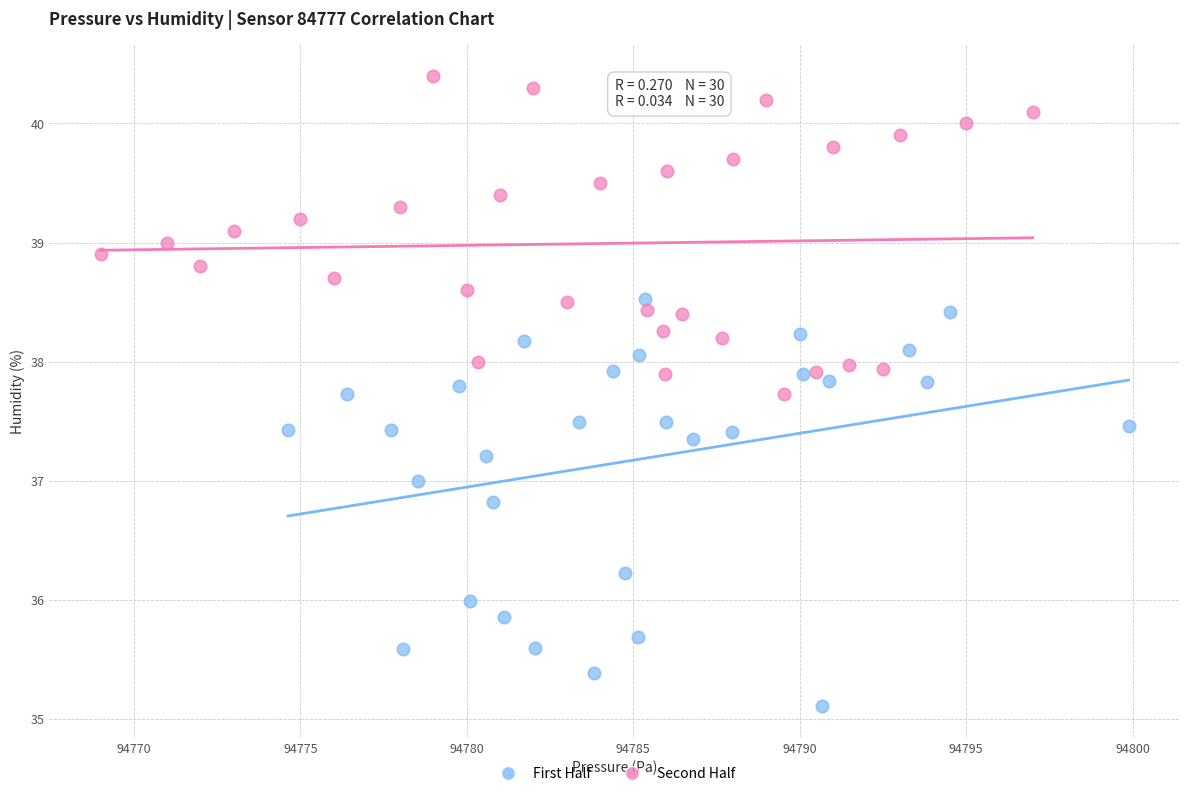

Which series reaches the minimum Y coordinate?

First Half